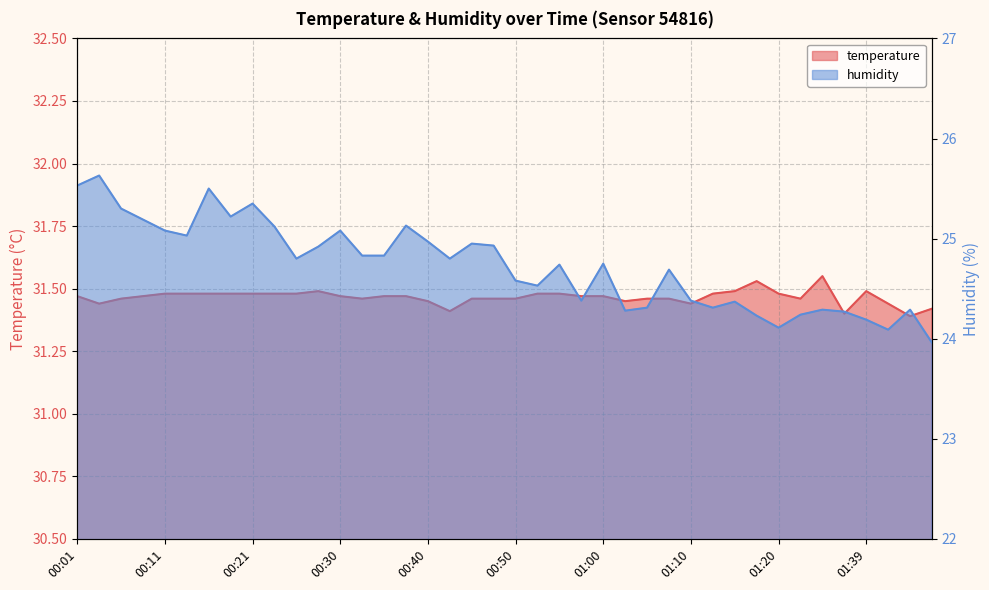

Which series has the largest total across all categories?

temperature